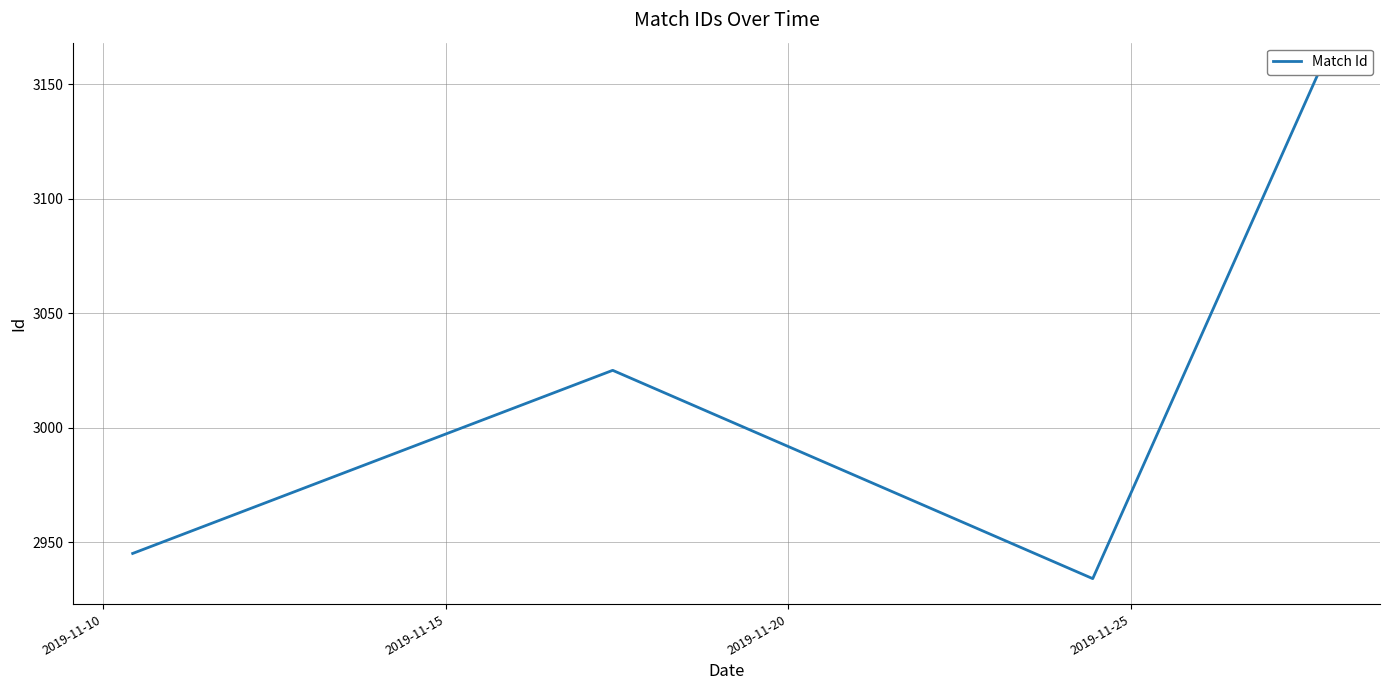

What is the greatest value displayed?

3157